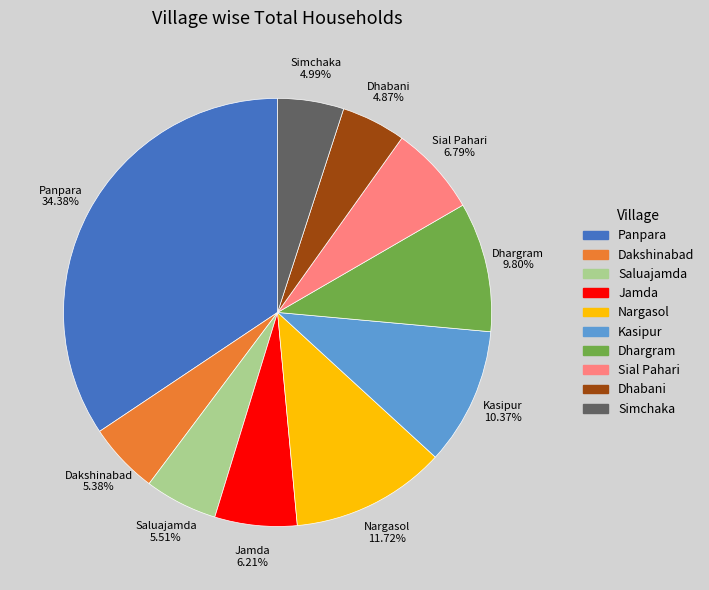

Is Saluajamda the majority of the pie?

No